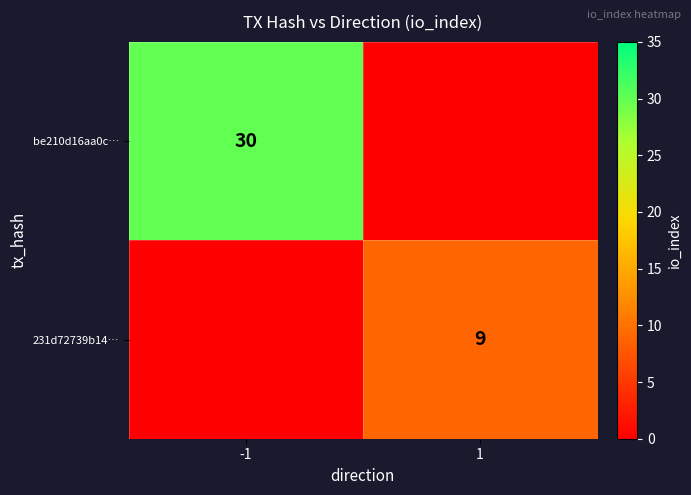

Is the value of 231d72739b14… at 1 greater than the value of be210d16aa0c… at -1?

No